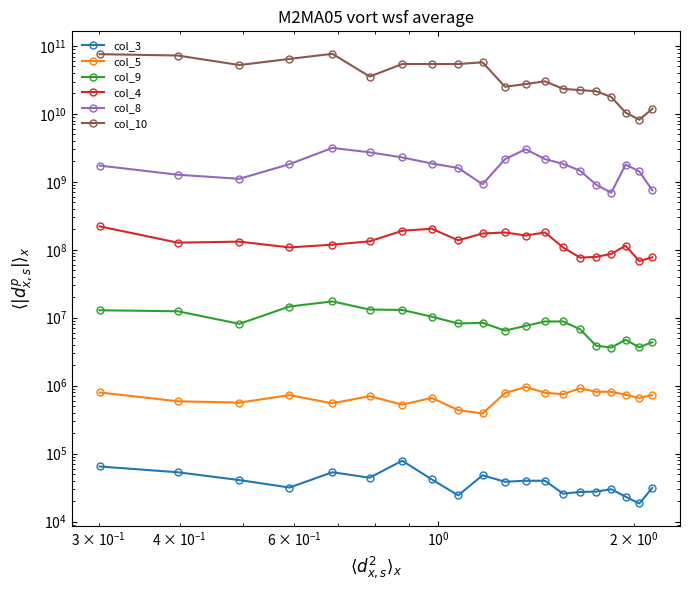

Which series has the widest spread of values?

col_10